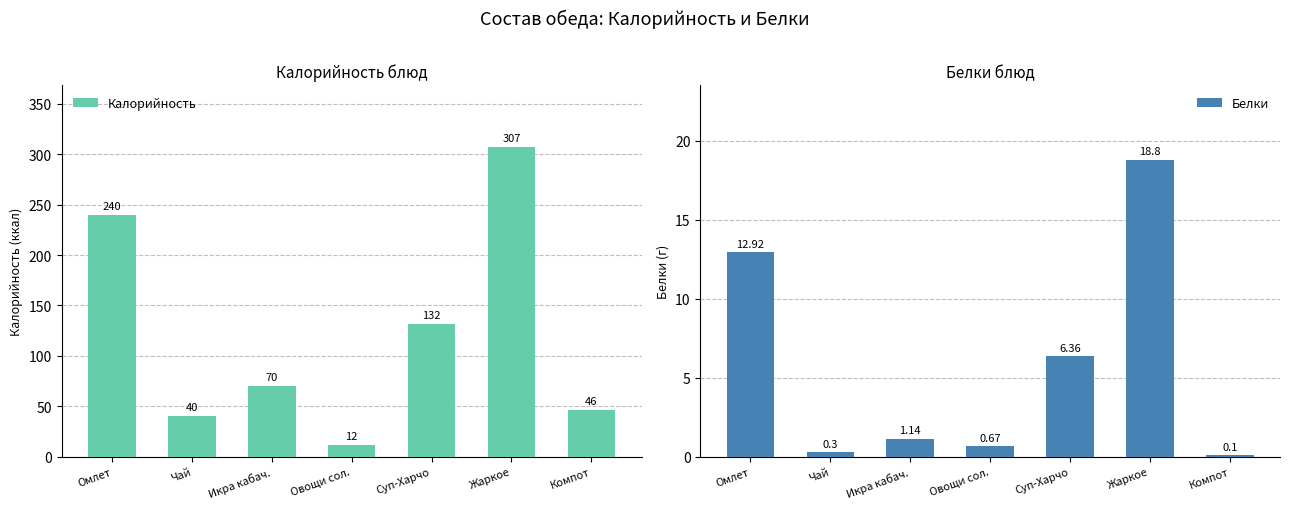

How many groups of bars are there?

7